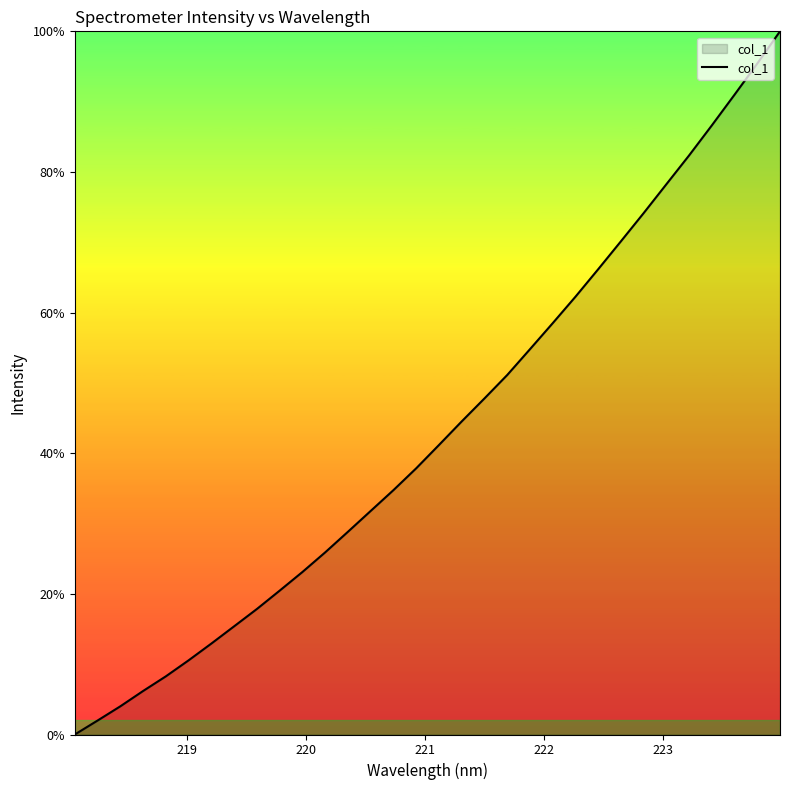

What is the difference between the maximum and minimum values?

100.0